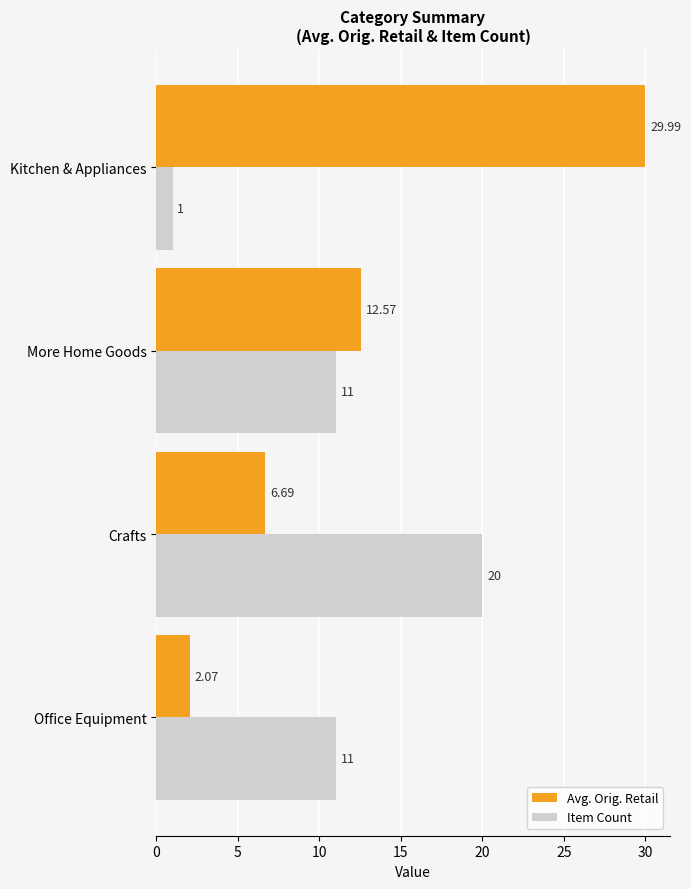

What is the sum of all Item Count values?

43.0